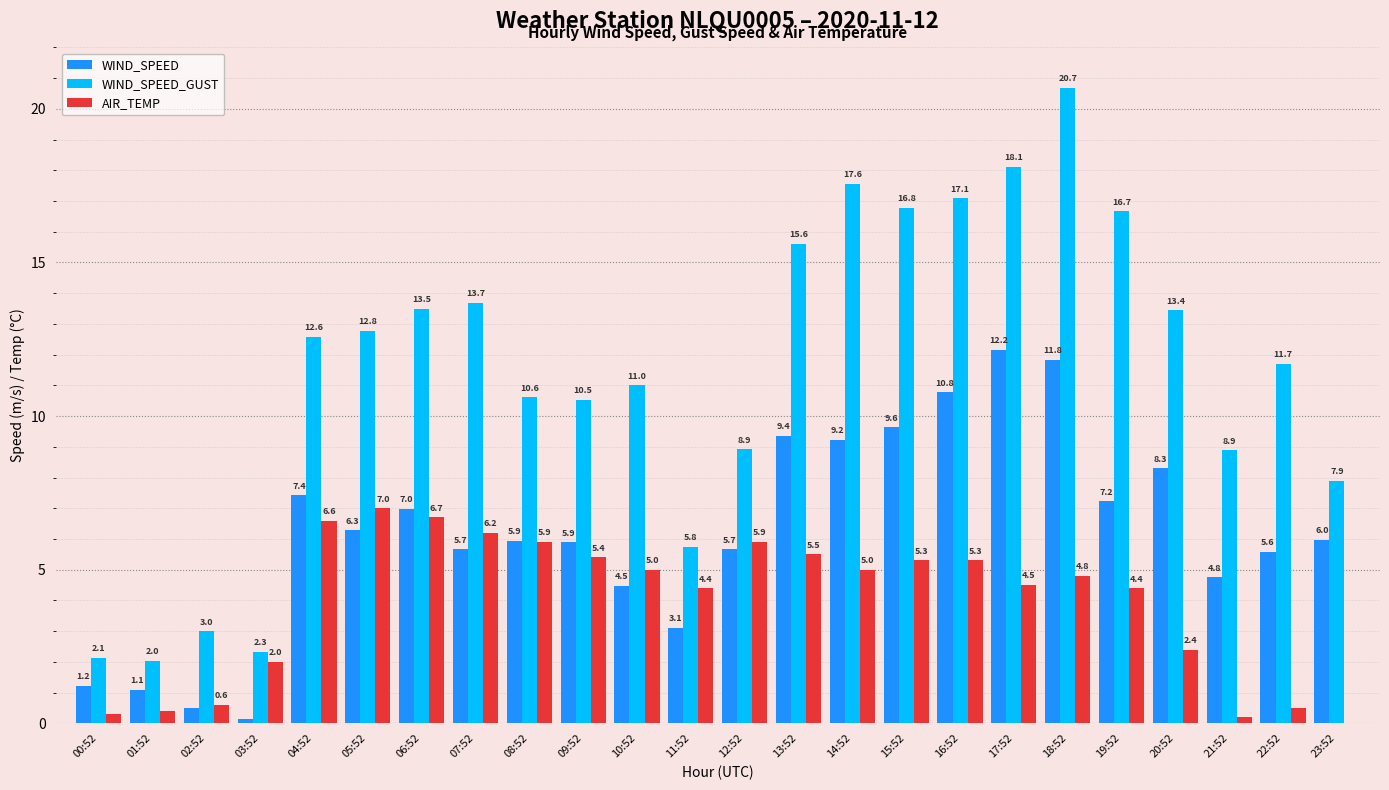

Which series changed the most between 15:52 and 21:52?

WIND_SPEED_GUST